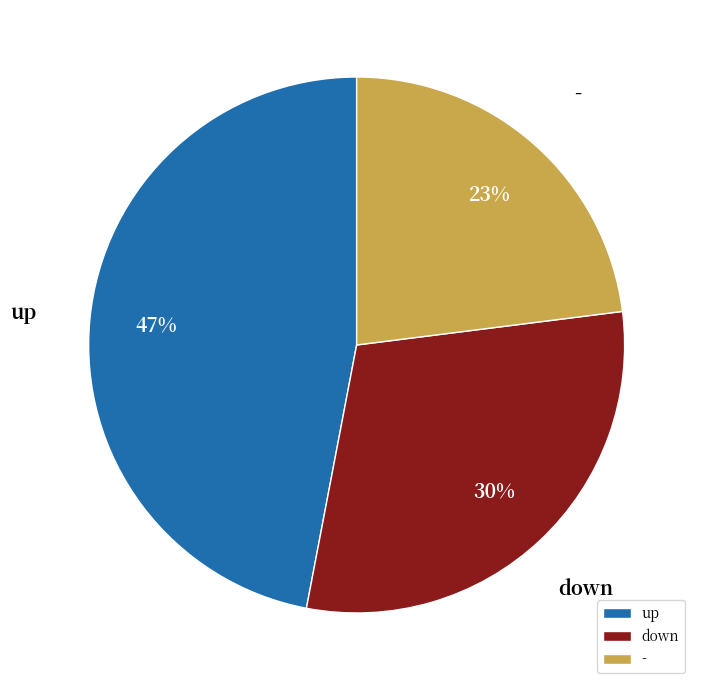

How many segments does this pie chart have?

3